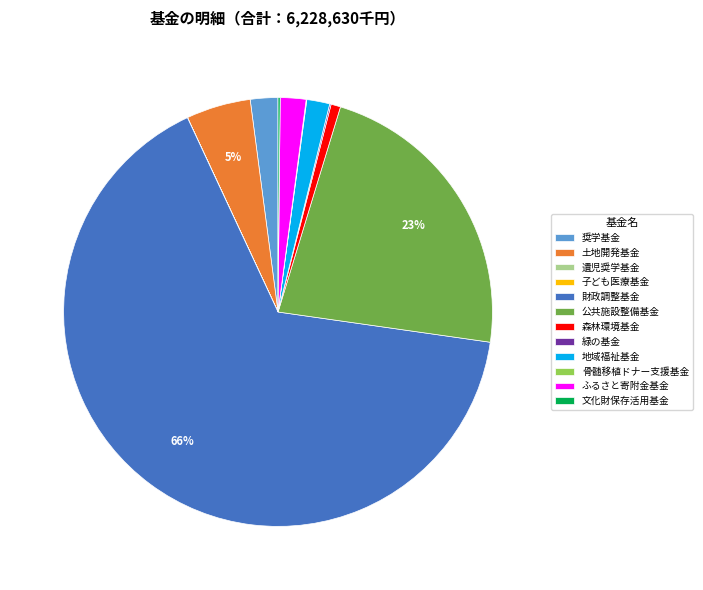

The 地域福祉基金 slice represents 2% of the pie. True or false?

True